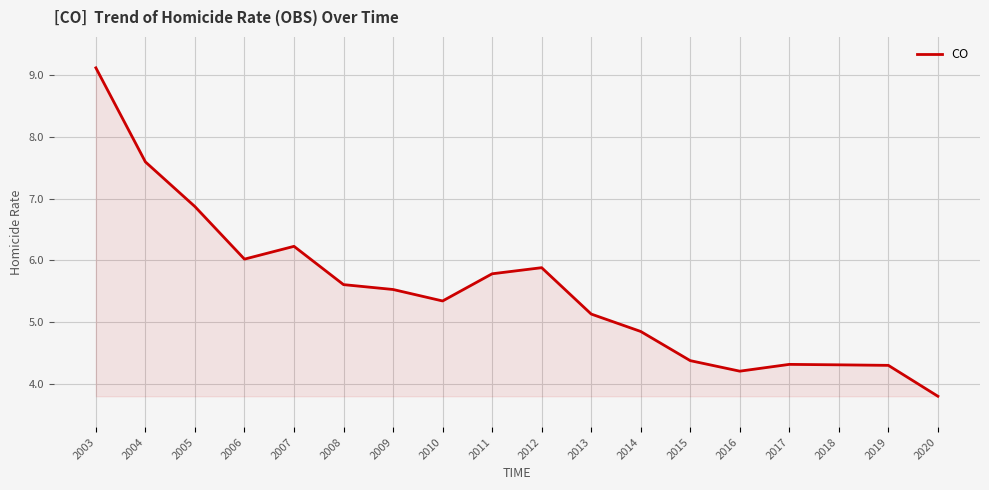

What is the difference between the second highest and second lowest values?

3.4